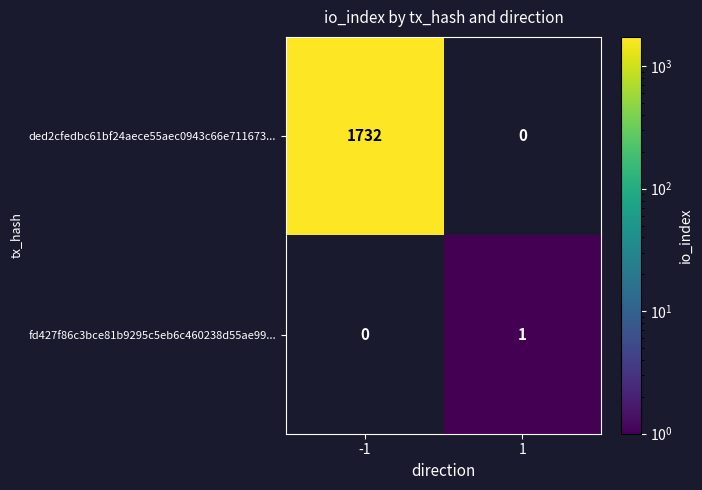

Read the ded2cfedbc61bf24aece55aec0943c66e711673... value at -1.

1732.0